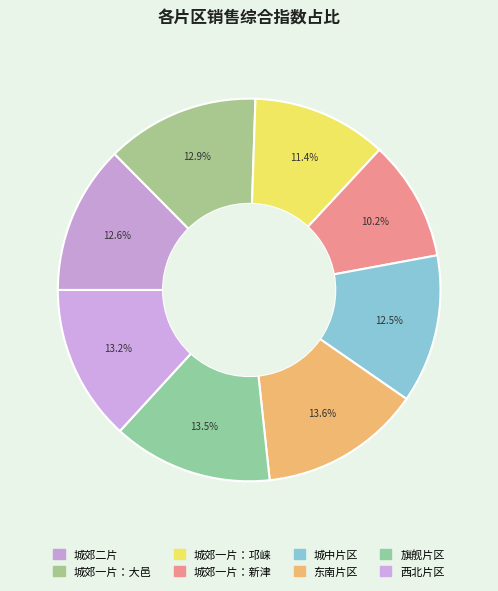

Count the number of slices in the pie.

8